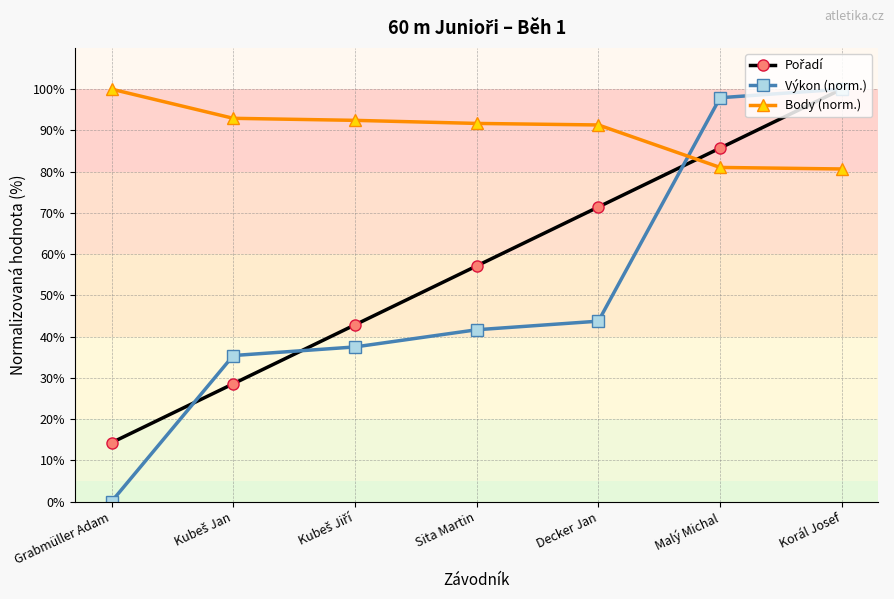

Which series has the largest range (max minus min)?

Výkon (norm.)